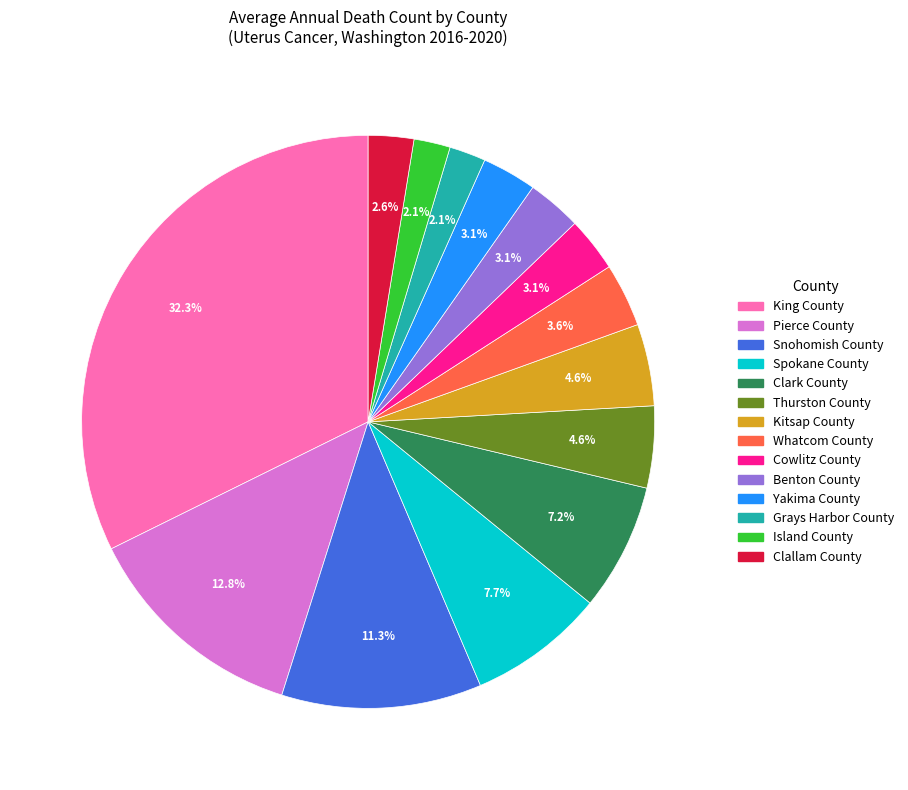

Does Spokane County represent more than half of the total?

No